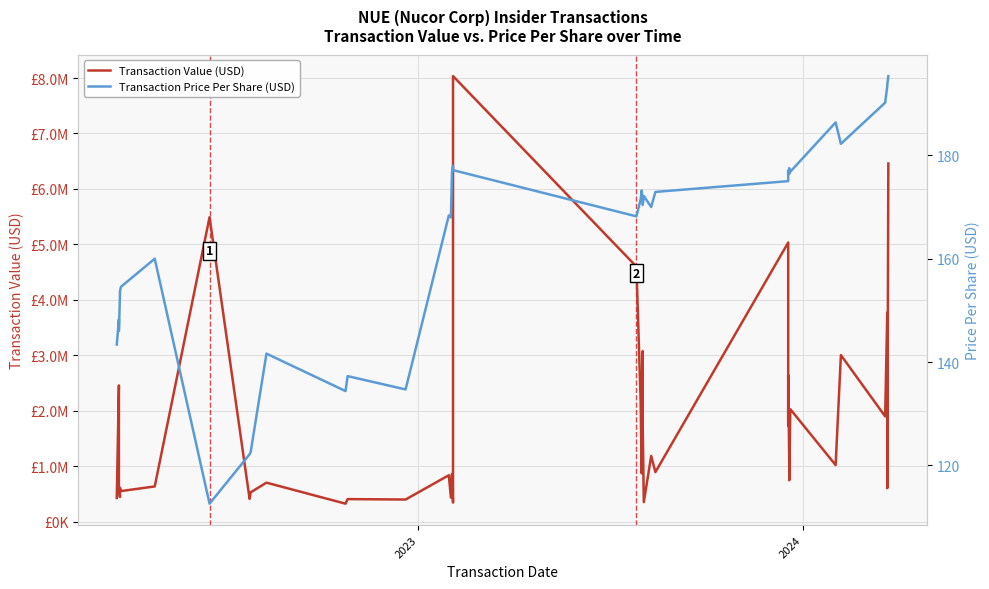

Count the number of data series in this chart.

2